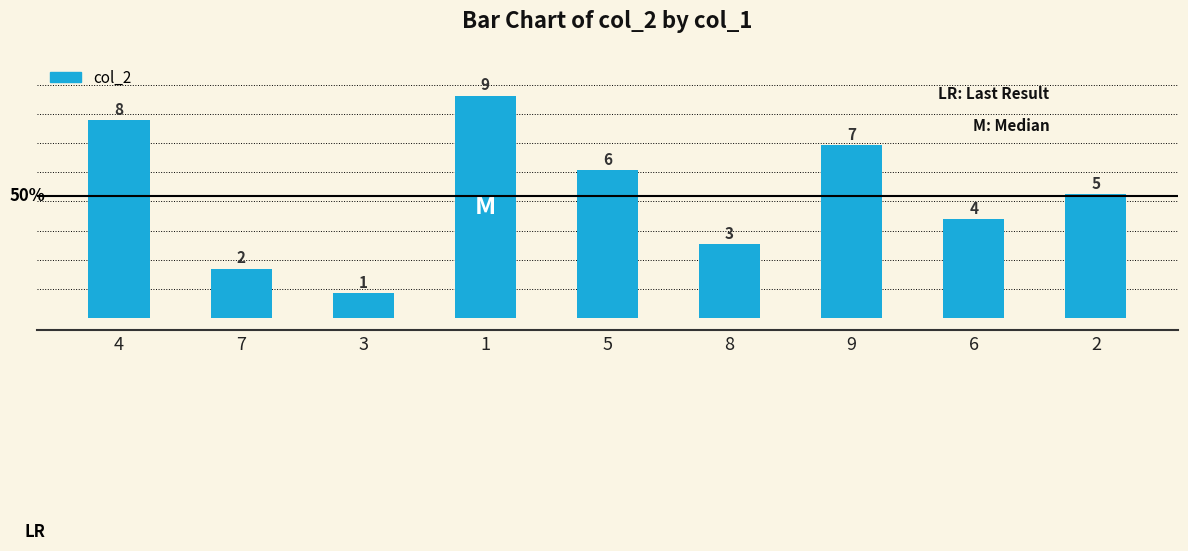

What is the label of the 9th bar from the right?

4